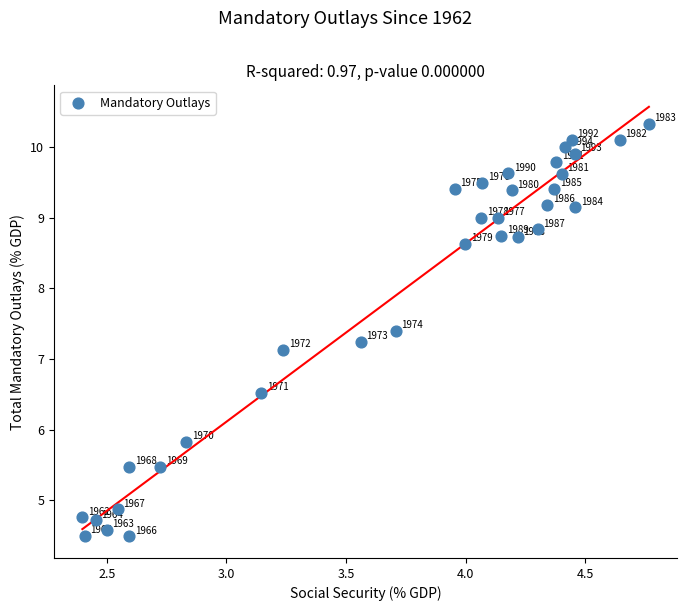

What is the range of Y values (max minus min)?

5.8